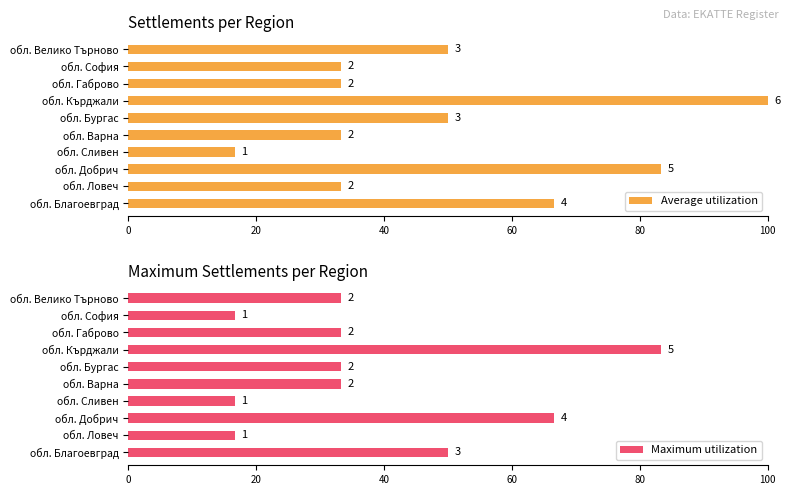

Reading right to left, extract all data points from this chart.

Average utilization: 50.0	33.3	33.3	100.0	50.0	33.3	16.7	83.3	33.3	66.7
Maximum utilization: 33.3	16.7	33.3	83.3	33.3	33.3	16.7	66.7	16.7	50.0